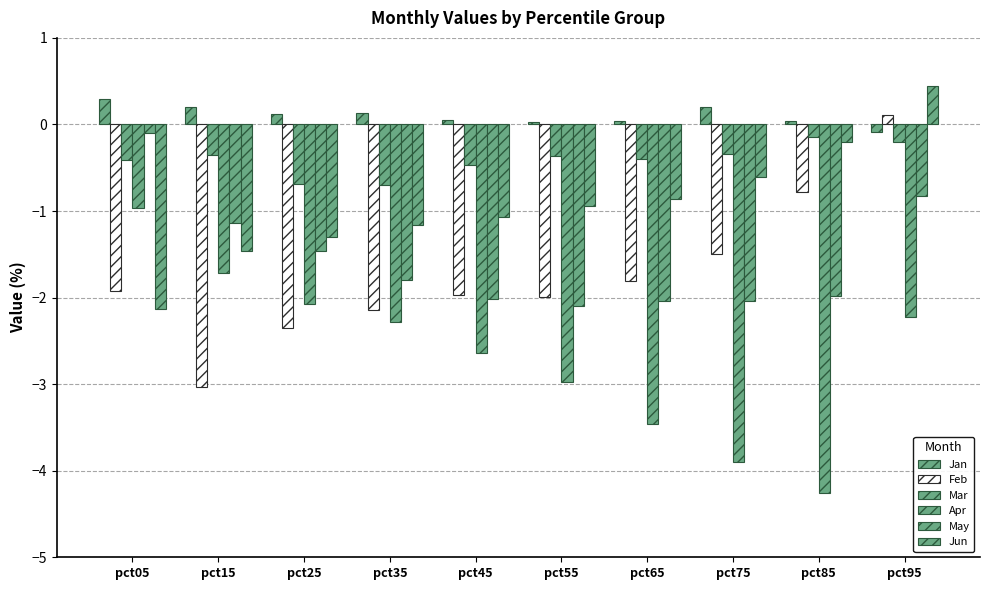

Which series has the widest spread of values?

Apr